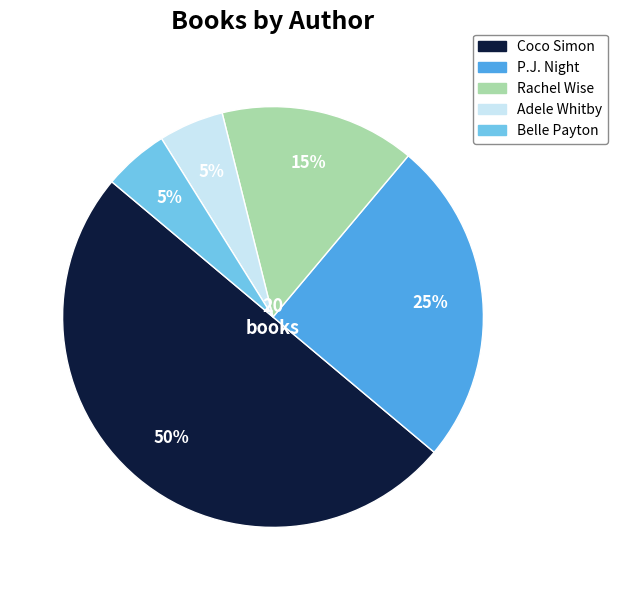

Does Adele Whitby represent more than half of the total?

No